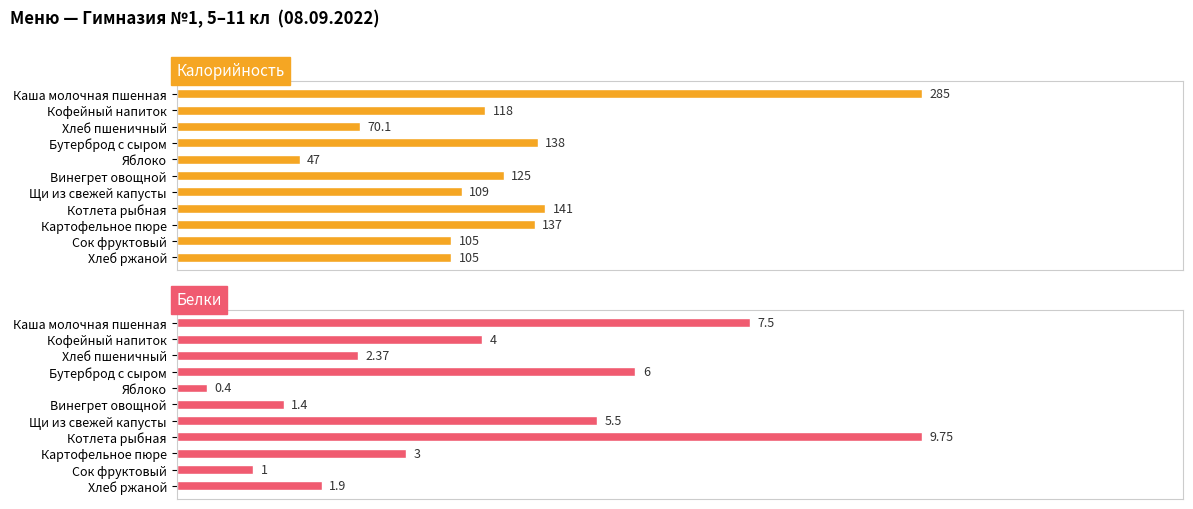

At how many categories does at least one series exceed 13?

11